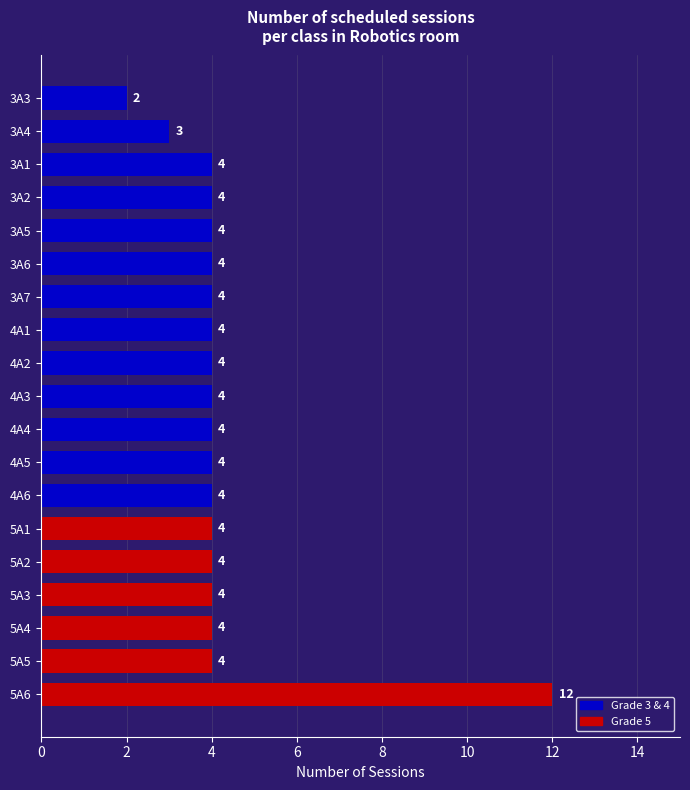

The chart shows a value of 3 at 4A6. True or false?

False